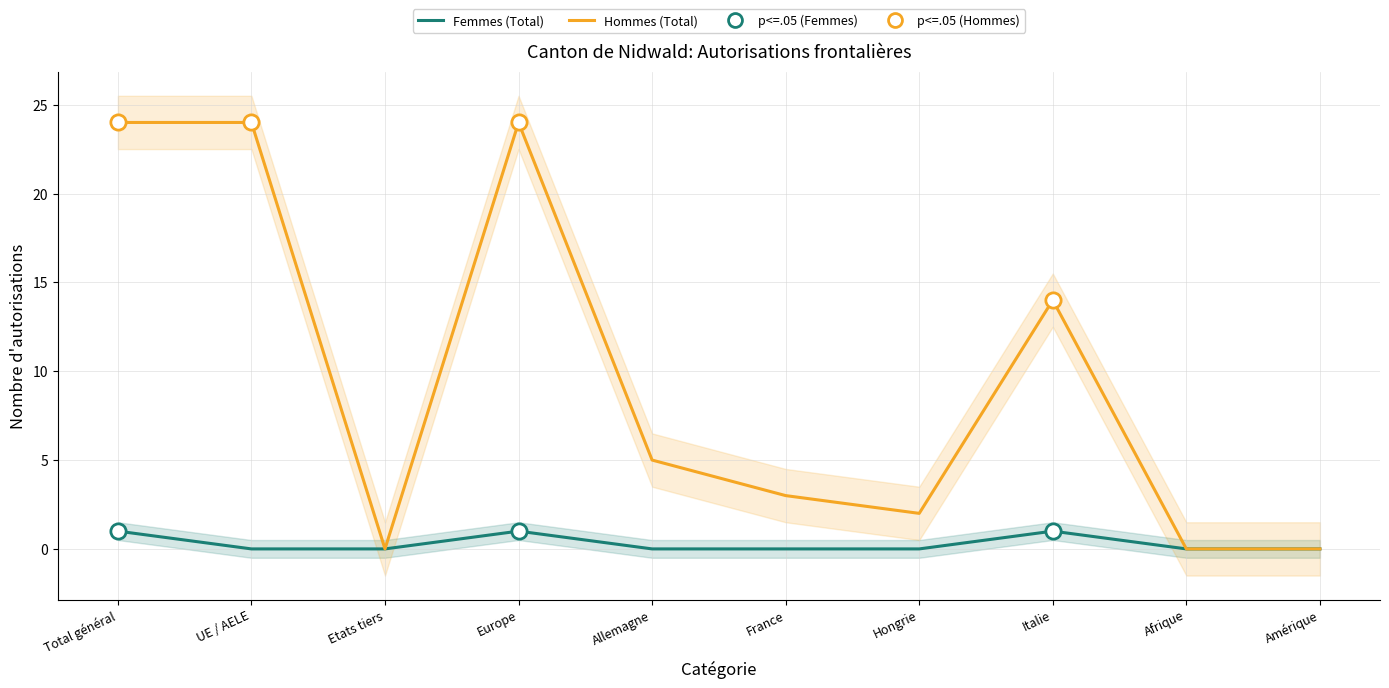

Count the Femmes (Total) values in the range 0 to 1.

10